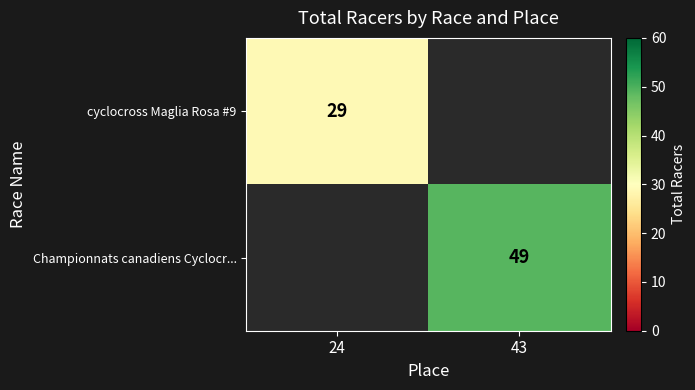

Is it true that cyclocross Maglia Rosa #9 equals 47.7 at 24?

False